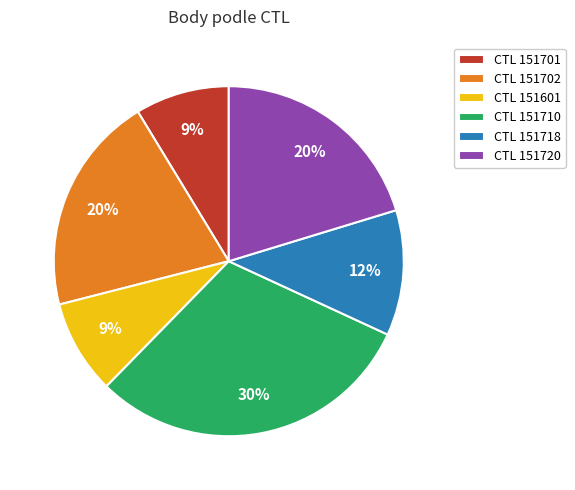

Approximately how many times larger is the value at CTL 151601 compared to CTL 151701?

1.0